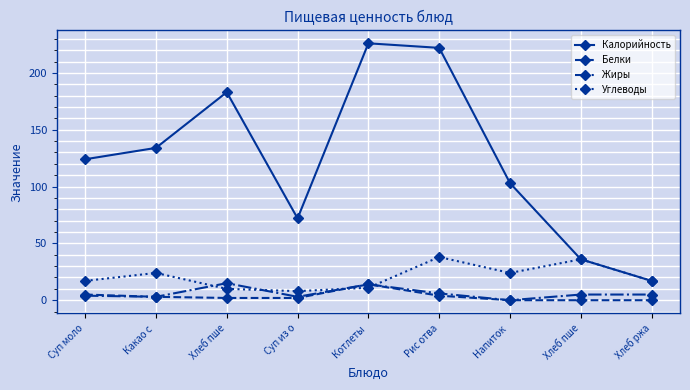

What is the label of the 3rd point from the left?

Хлеб пше